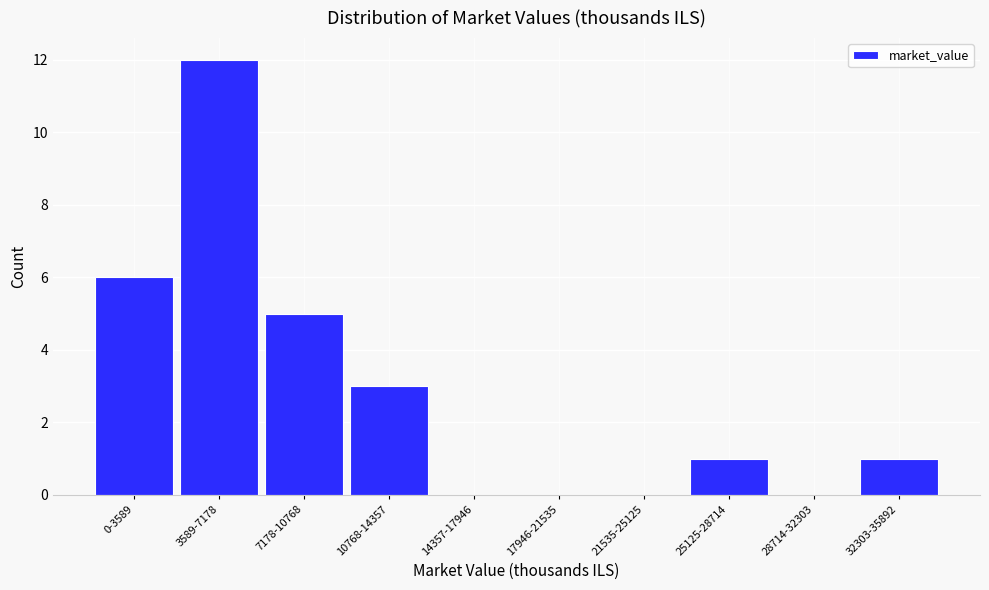

Reading left to right, list all the values displayed in this chart.

0-3589=6	3589-7178=12	7178-10768=5	10768-14357=3	14357-17946=0	17946-21535=0	21535-25125=0	25125-28714=1	28714-32303=0	32303-35892=1